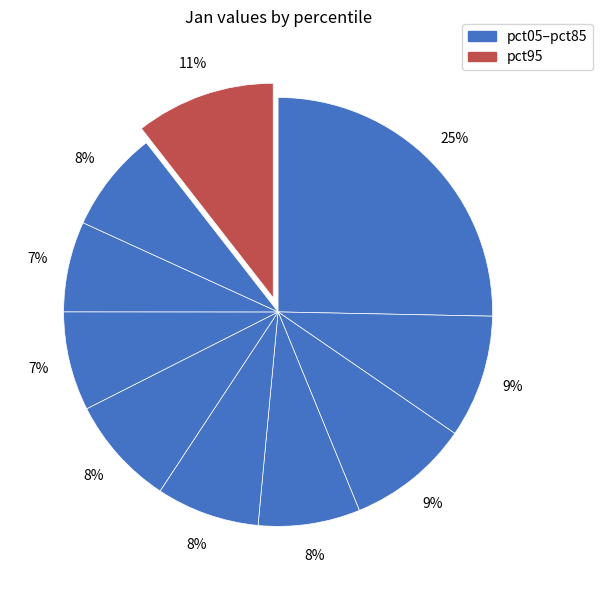

To the nearest percent, what is the average slice percentage?

10%